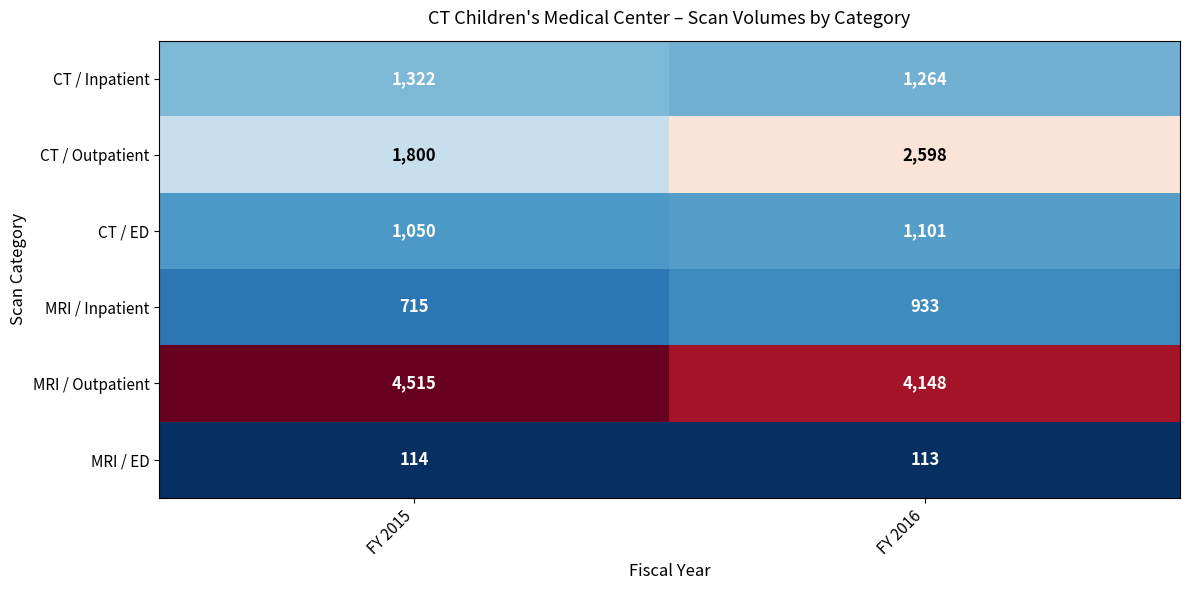

What is the difference between the highest and lowest values at FY 2015?

4401